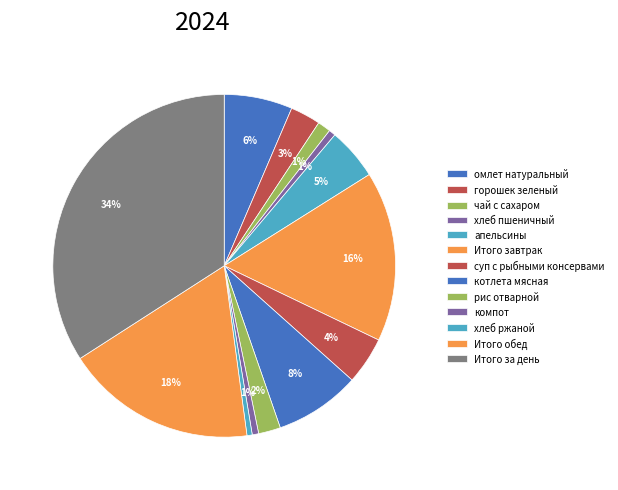

Combined, what portion of the pie is апельсины and Итого за день?

39.0%